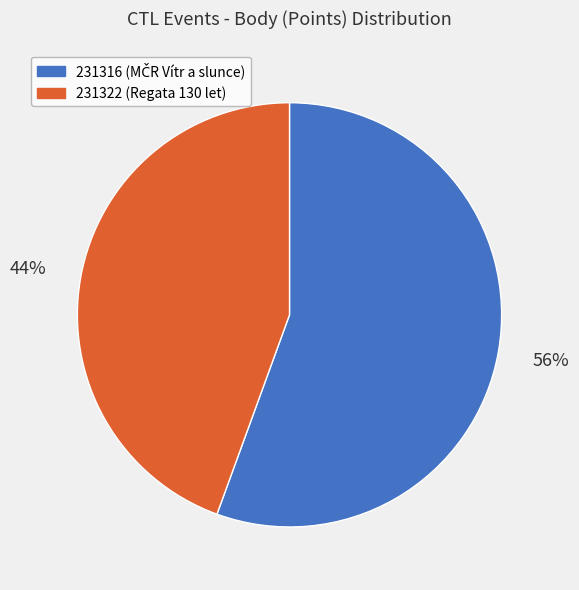

To the nearest percent, what is the average slice percentage?

50%